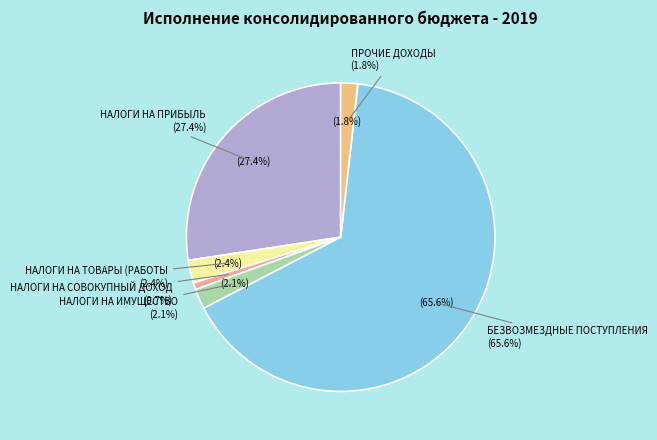

How many slices are in this pie chart?

6